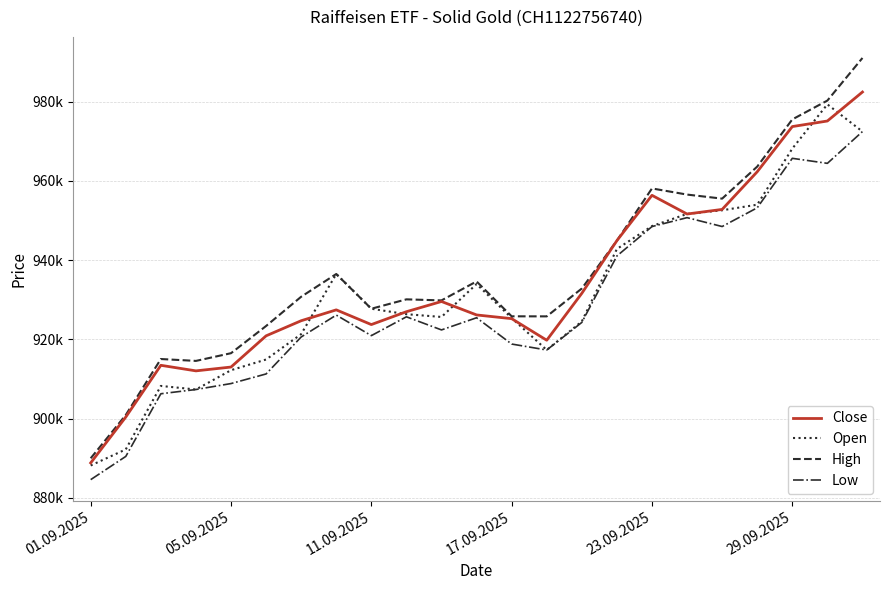

What is the label of the 1st point from the left?

01.09.2025